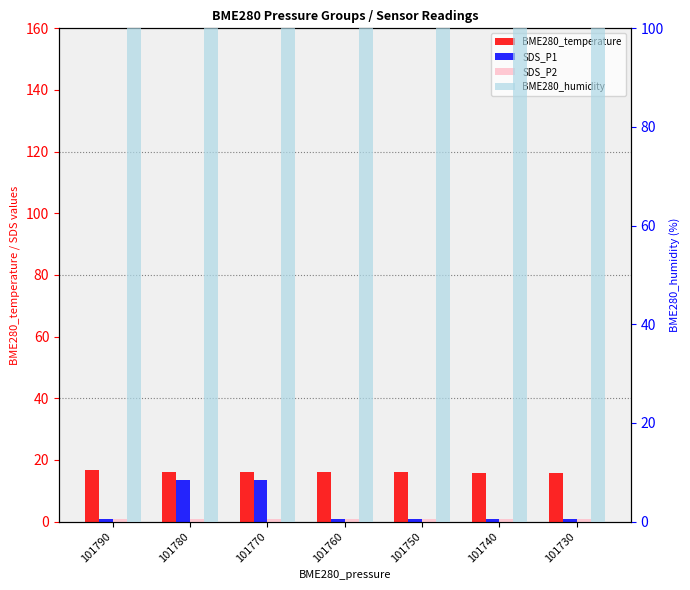

Rank the series at 101740 from highest to lowest value.

BME280_humidity, BME280_temperature, SDS_P1, SDS_P2